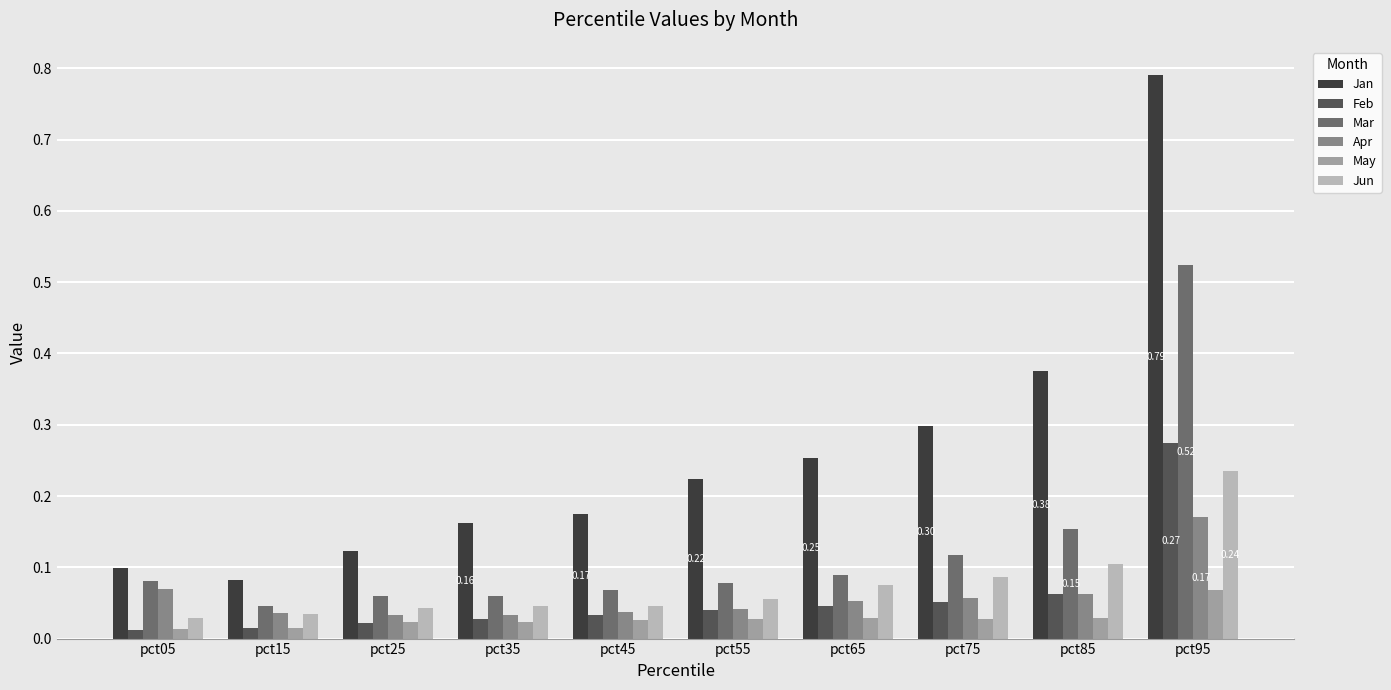

Rank the series by their maximum value, from lowest to highest.

May, Apr, Jun, Feb, Mar, Jan